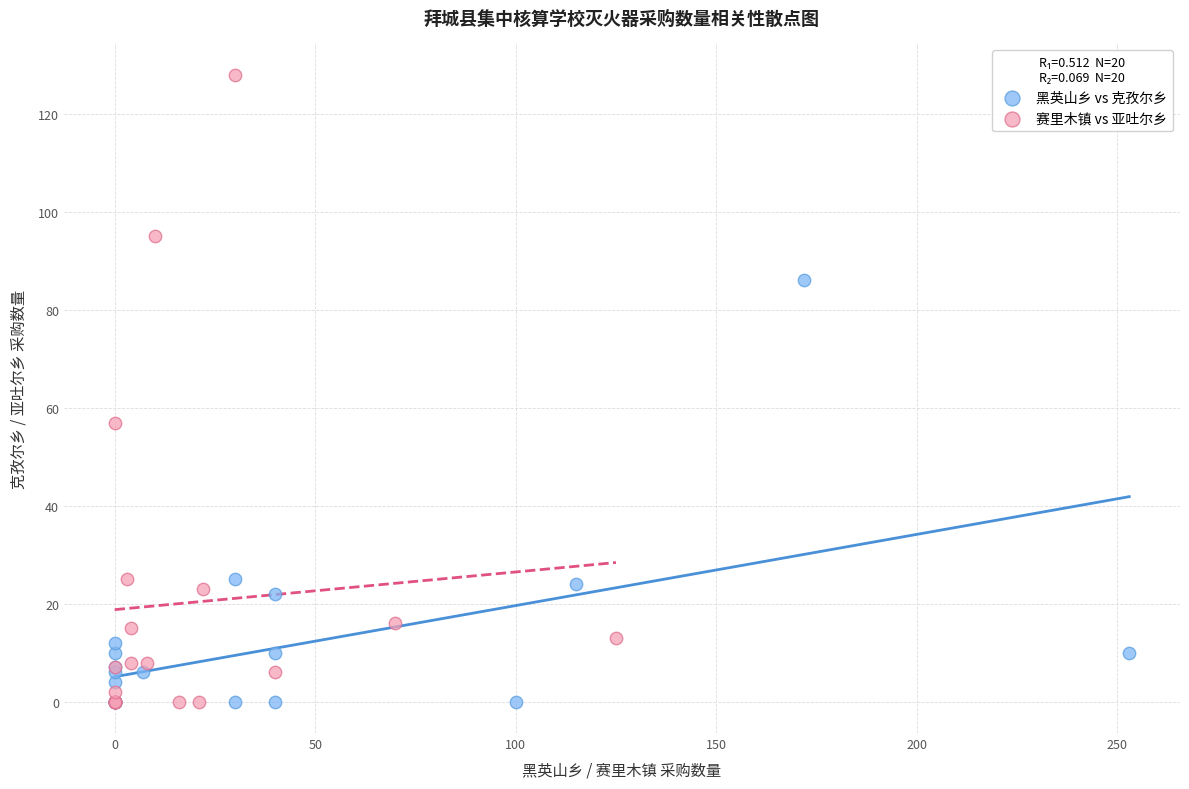

Which series has the widest spread of Y values?

赛里木镇 vs 亚吐尔乡